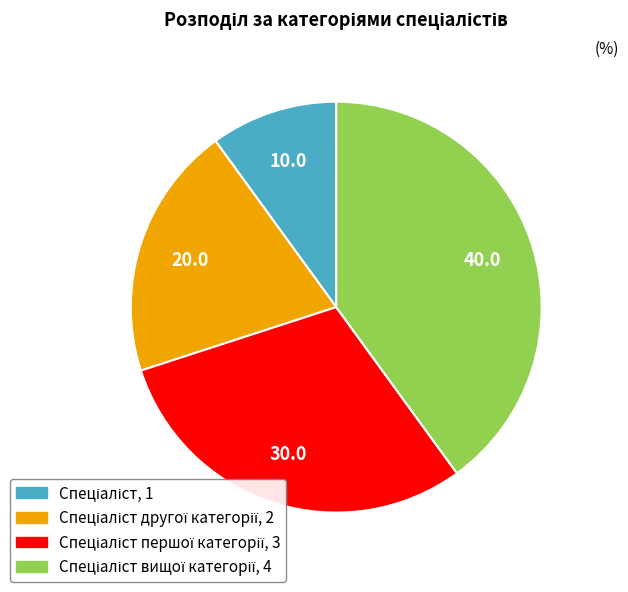

Is there any slice that represents more than half of the pie?

No